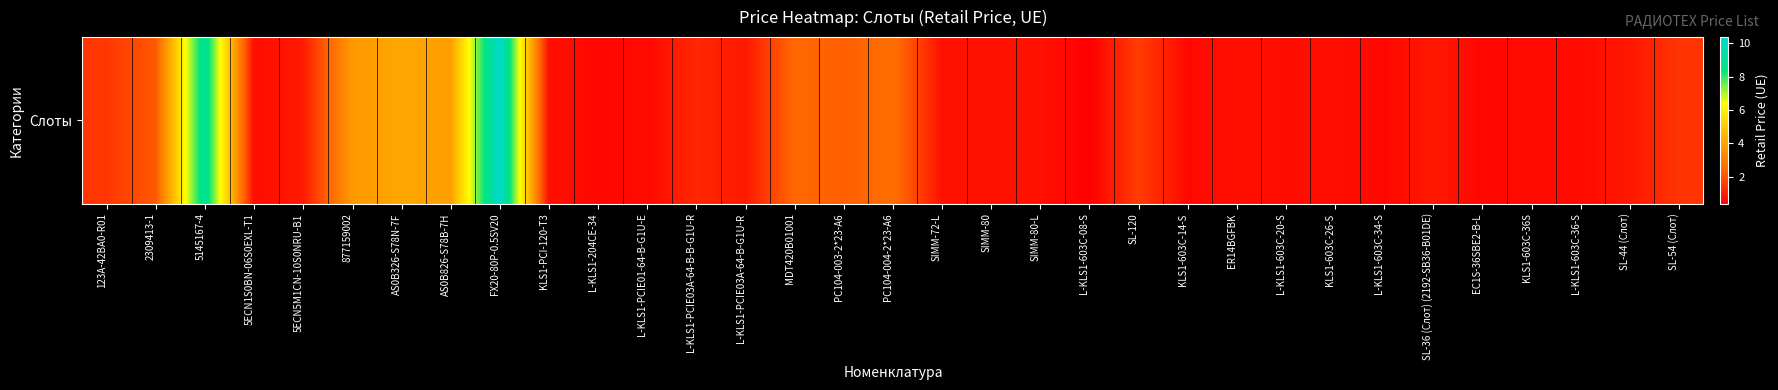

List the labels in order of value, largest first.

FX20-80P-0.5SV20, 5145167-4, AS0B326-S78N-7F, AS0B826-S78B-7H, 877159002, PC104-004-2*23-A6, MDT420B01001, PC104-003-2*23-A6, 2309413-1, SL-120, 123A-42BA0-R01, SL-54 (Слот), L-KLS1-PCIE03A-64-B-B-G1U-R, 5ECN5M1CN-10S0NRU-B1, SL-36 (Слот) (2192-SB36-B01DE), L-KLS1-PCIE03A-64-B-G1U-R, SL-44 (Слот), SIMM-72-L, SIMM-80, SIMM-80-L, KLS1-PCI-120-T3, ER14BGFBK, KLS1-603C-26-S, 5ECN1S0BN-06S0EXL-T1, L-KLS1-603C-20-S, L-KLS1-603C-36-S, KLS1-603C-36S, L-KLS1-PCIE01-64-B-G1U-E, KLS1-603C-14-S, L-KLS1-204CE-34, L-KLS1-603C-34-S, EC1S-36SBE2-B-L, L-KLS1-603C-08-S